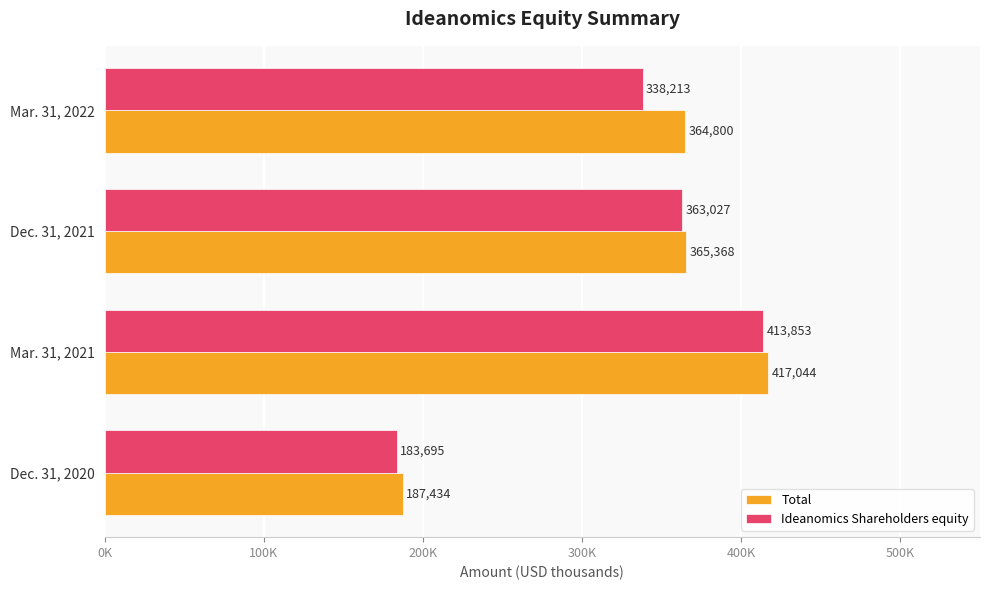

At which label is Ideanomics Shareholders equity closest to 298774?

Mar. 31, 2022